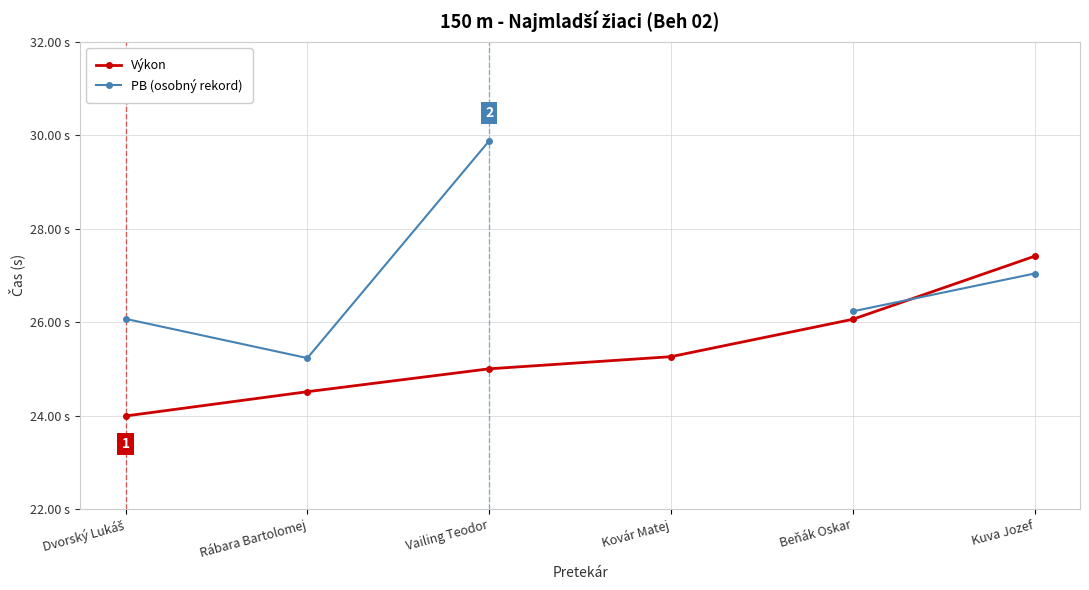

How many data points in Výkon are above 25?

3